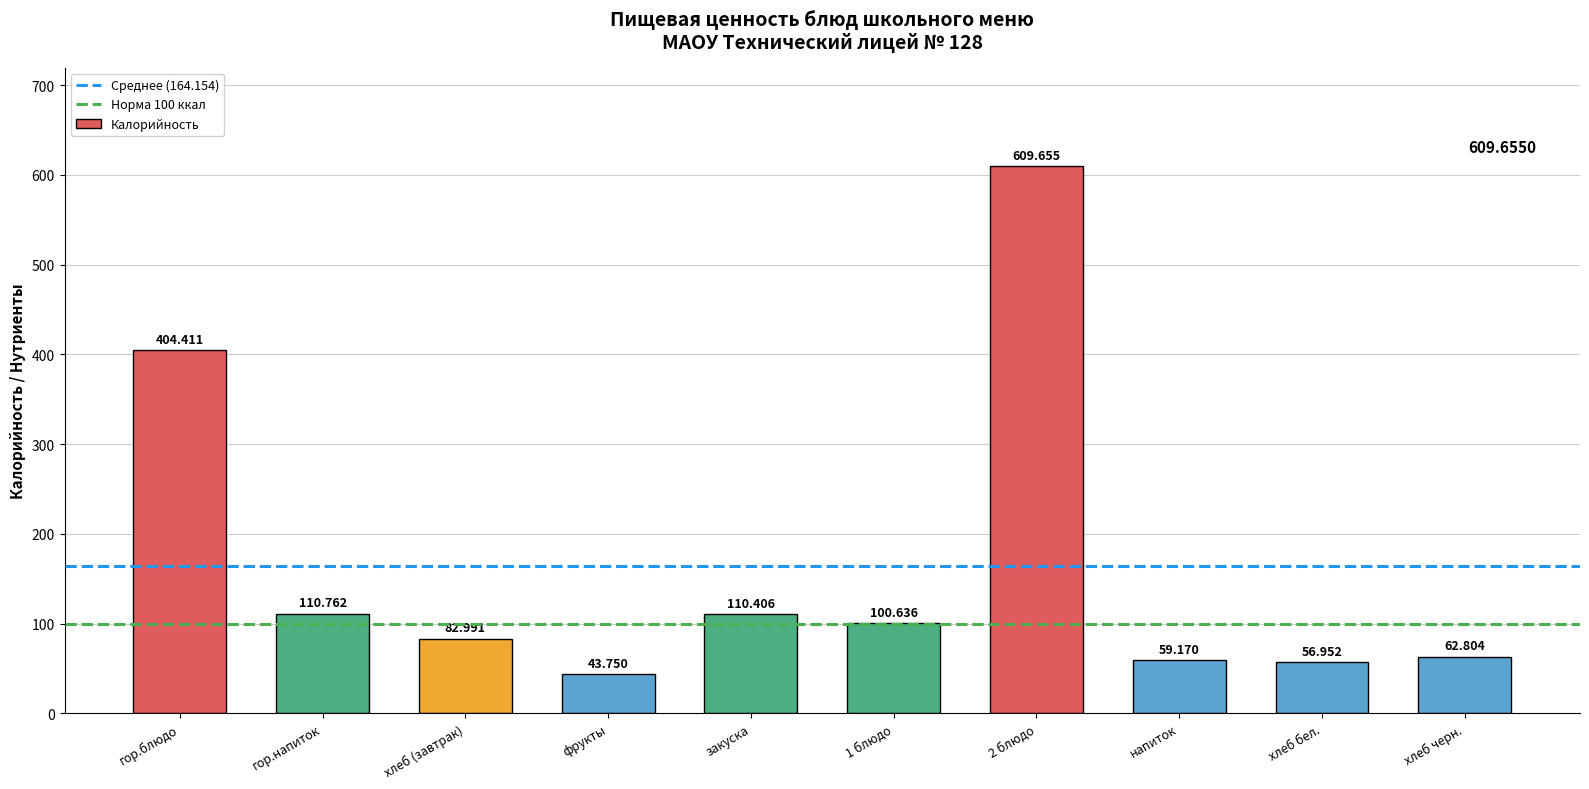

Where does the data first go above 100?

гор.блюдо